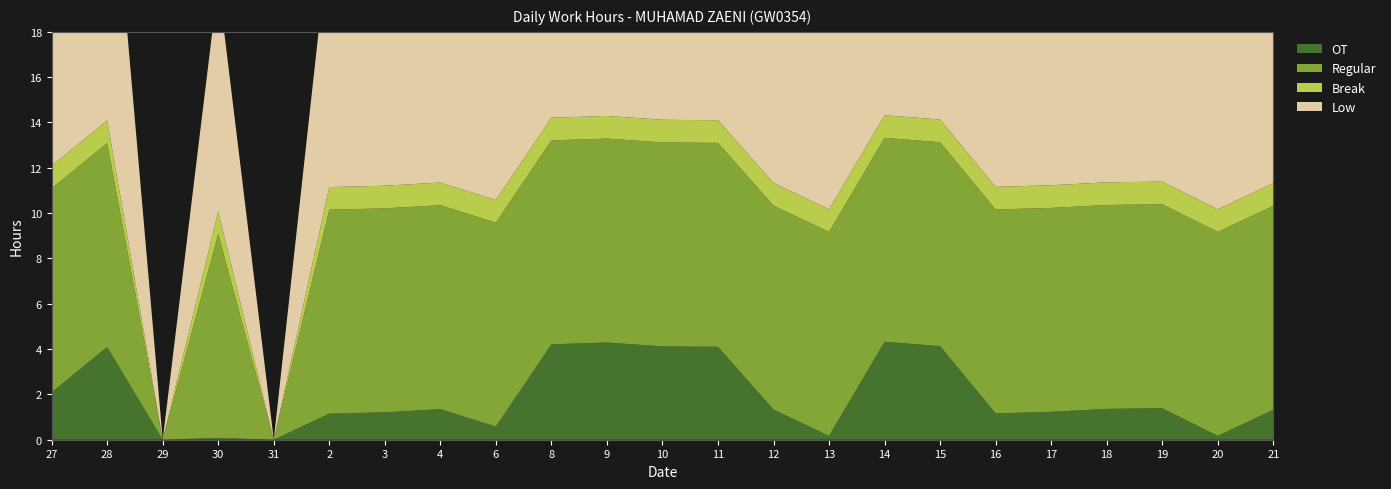

What is the label of the 20th point from the right?

30